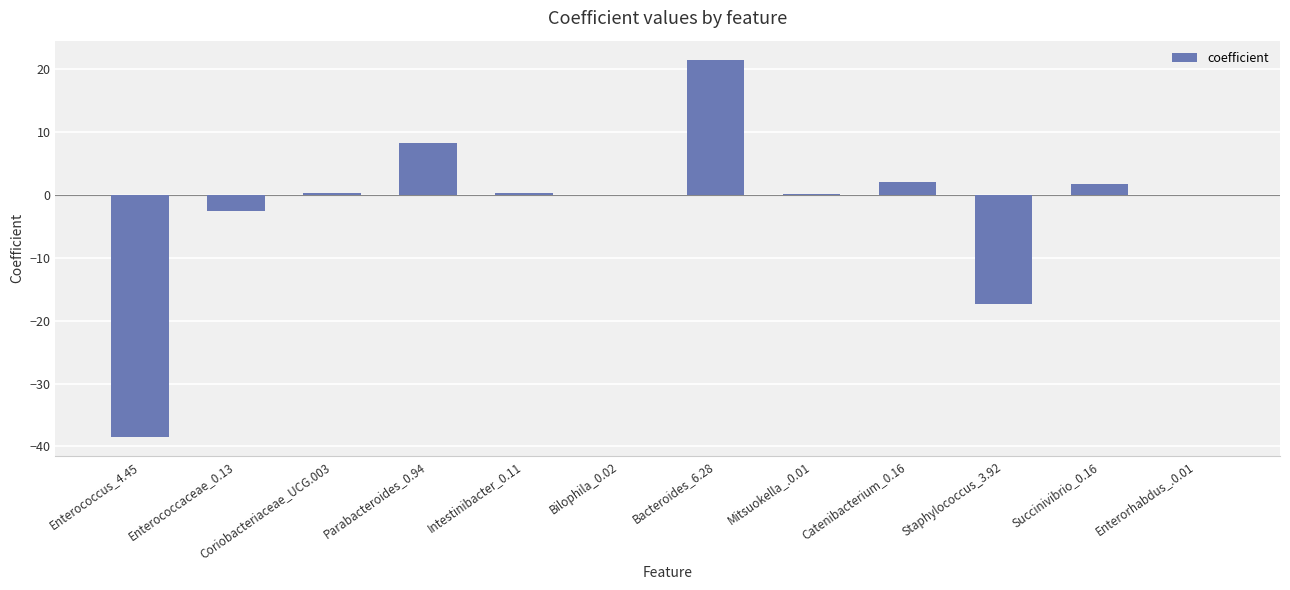

What is the maximum value shown in the chart?

21.5